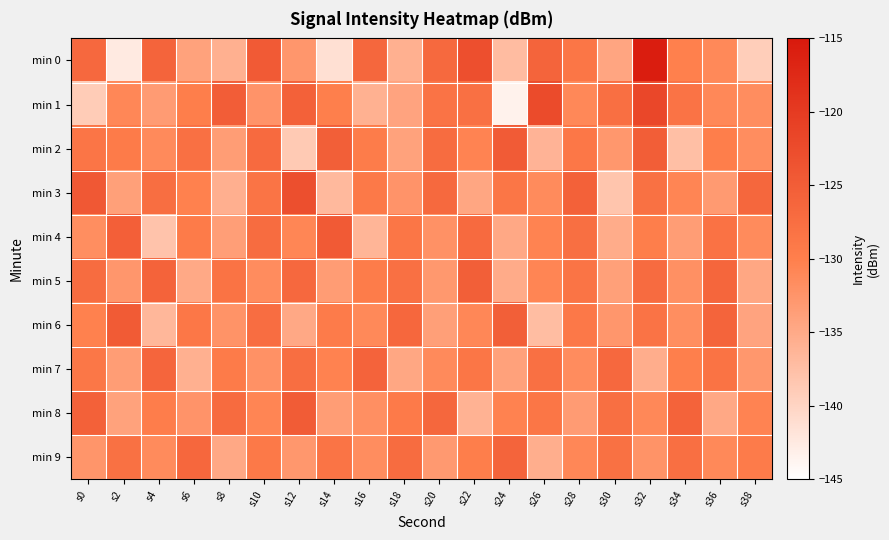

How many distinct data groups are displayed?

10